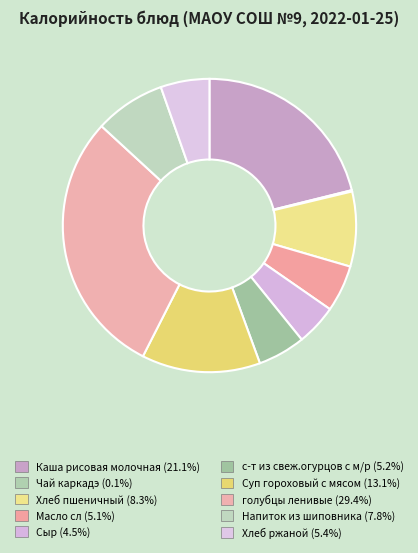

To the nearest percent, what is the combined percentage of Масло сл and с-т из свеж.огурцов с м/р?

10%